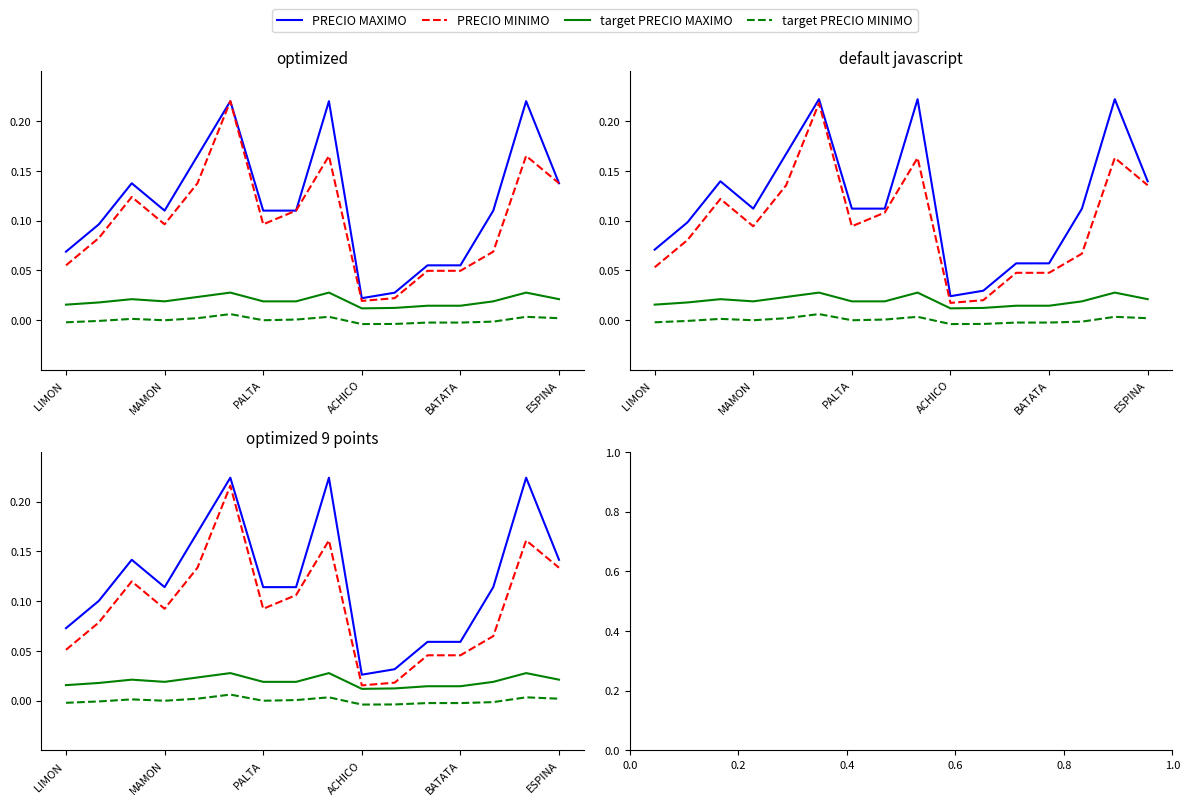

What is the maximum value shown in the chart?

0.2